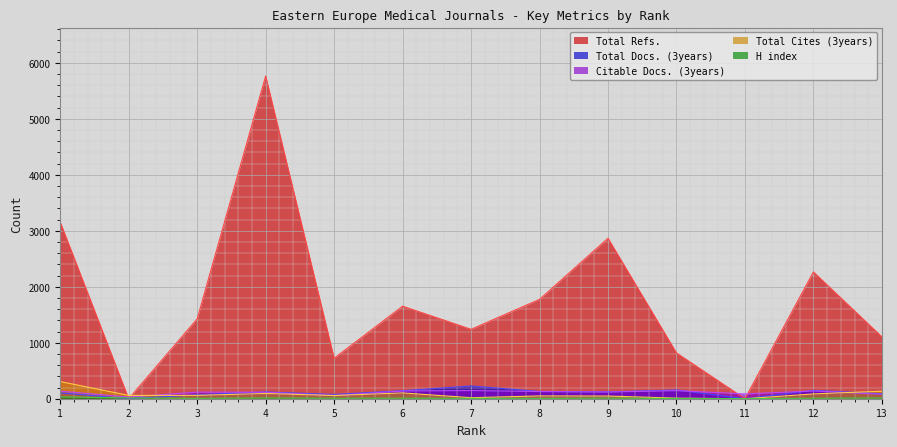

The Citable Docs. (3years) series shows 67 at 6. True or false?

False